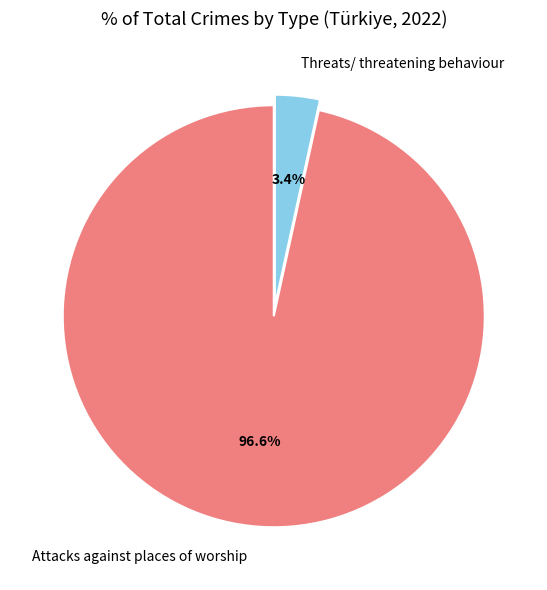

To the nearest percent, what is the average slice percentage?

50%